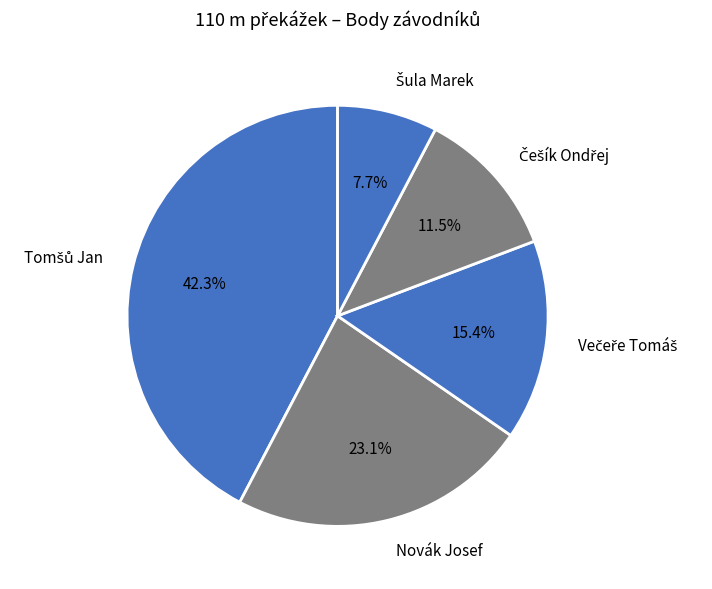

Count the number of slices in the pie.

5